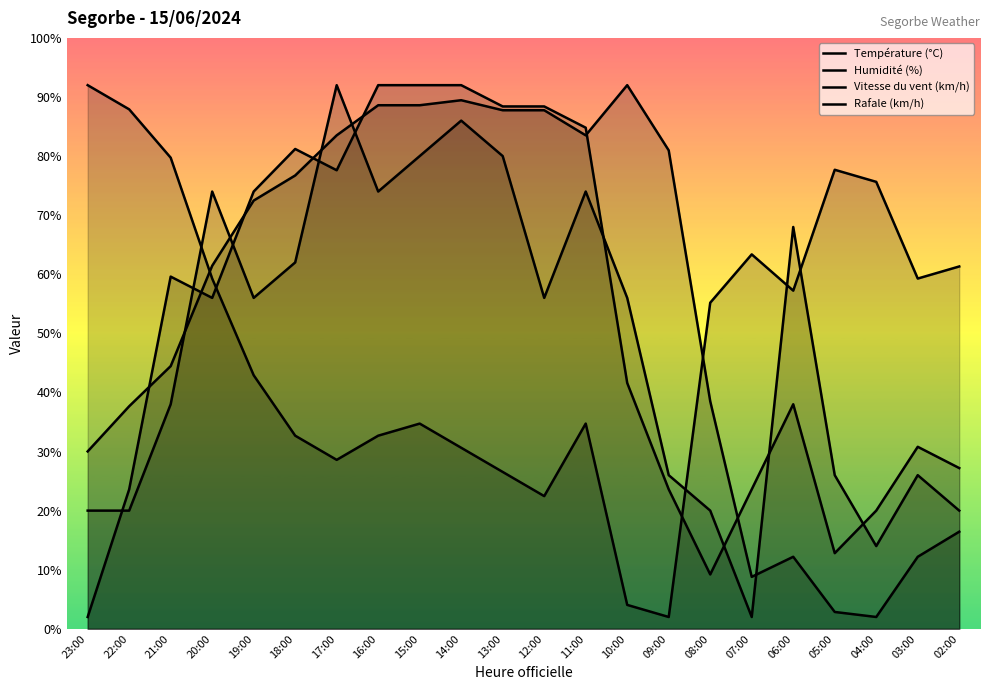

Which category has the highest value across all series?

23:00